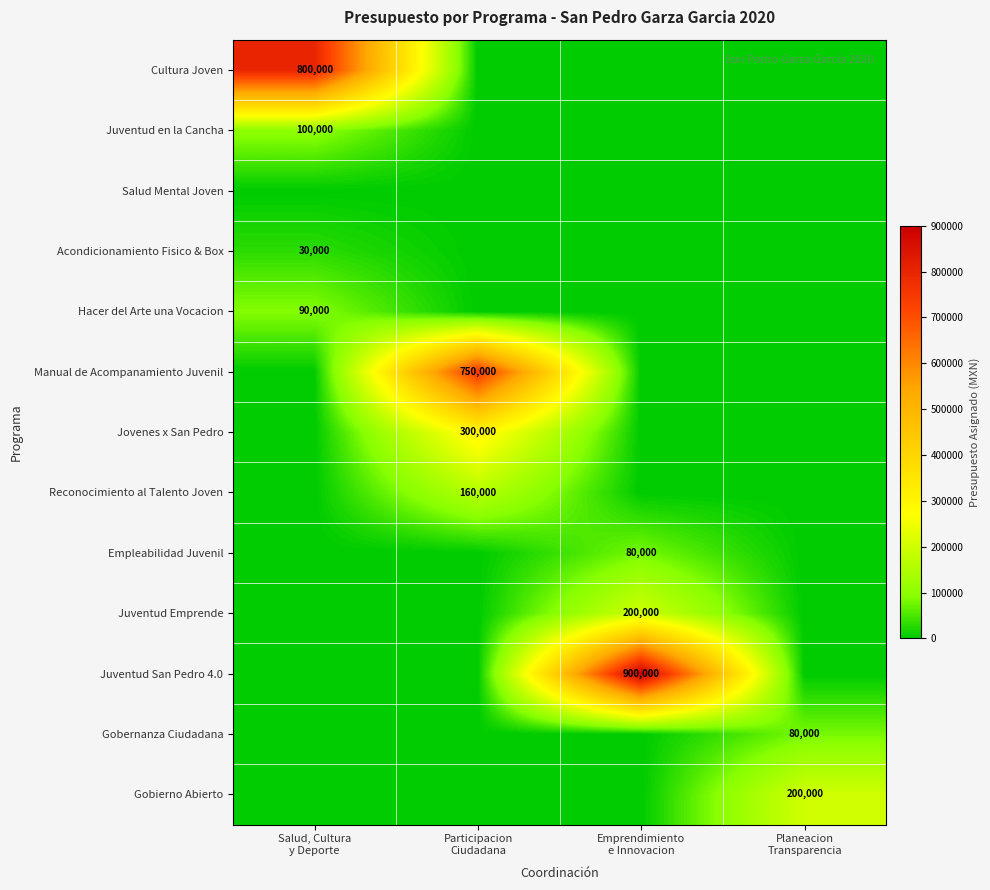

What is the spread (max minus min) of values at Planeacion
Transparencia?

200000